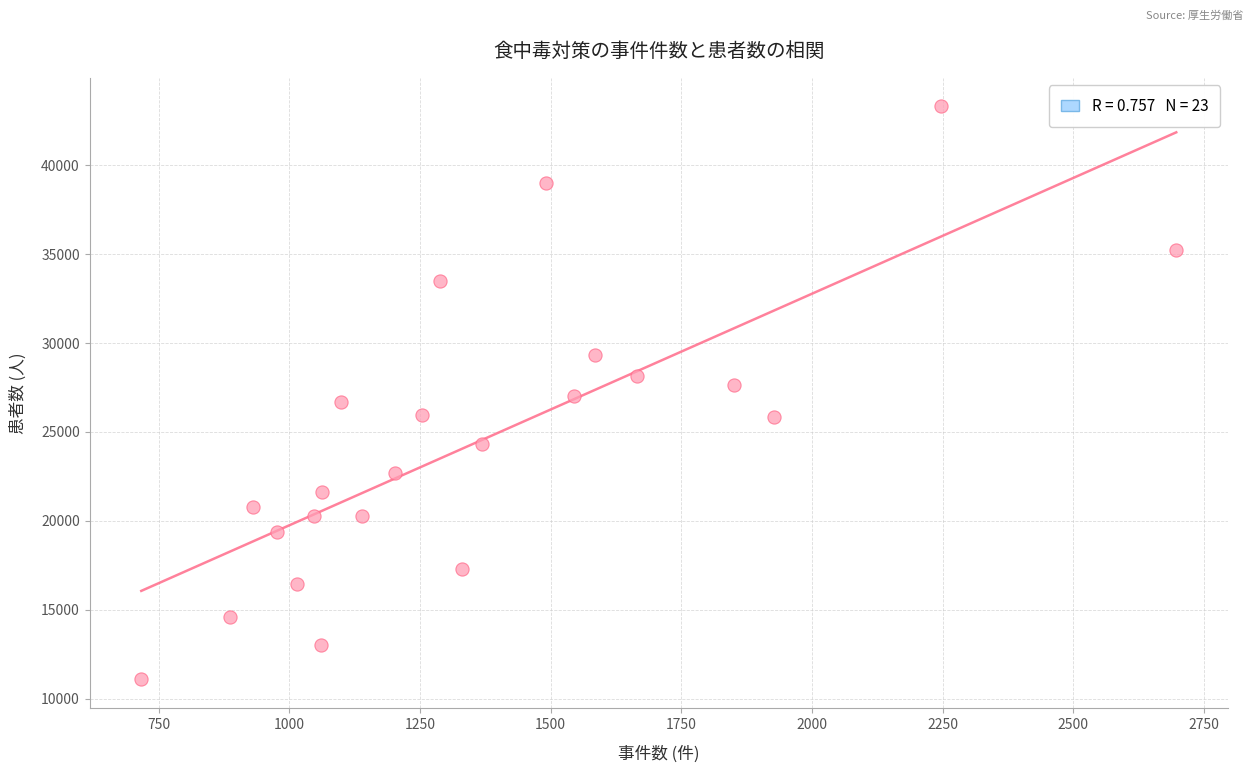

What is the range of Y values (max minus min)?

32227